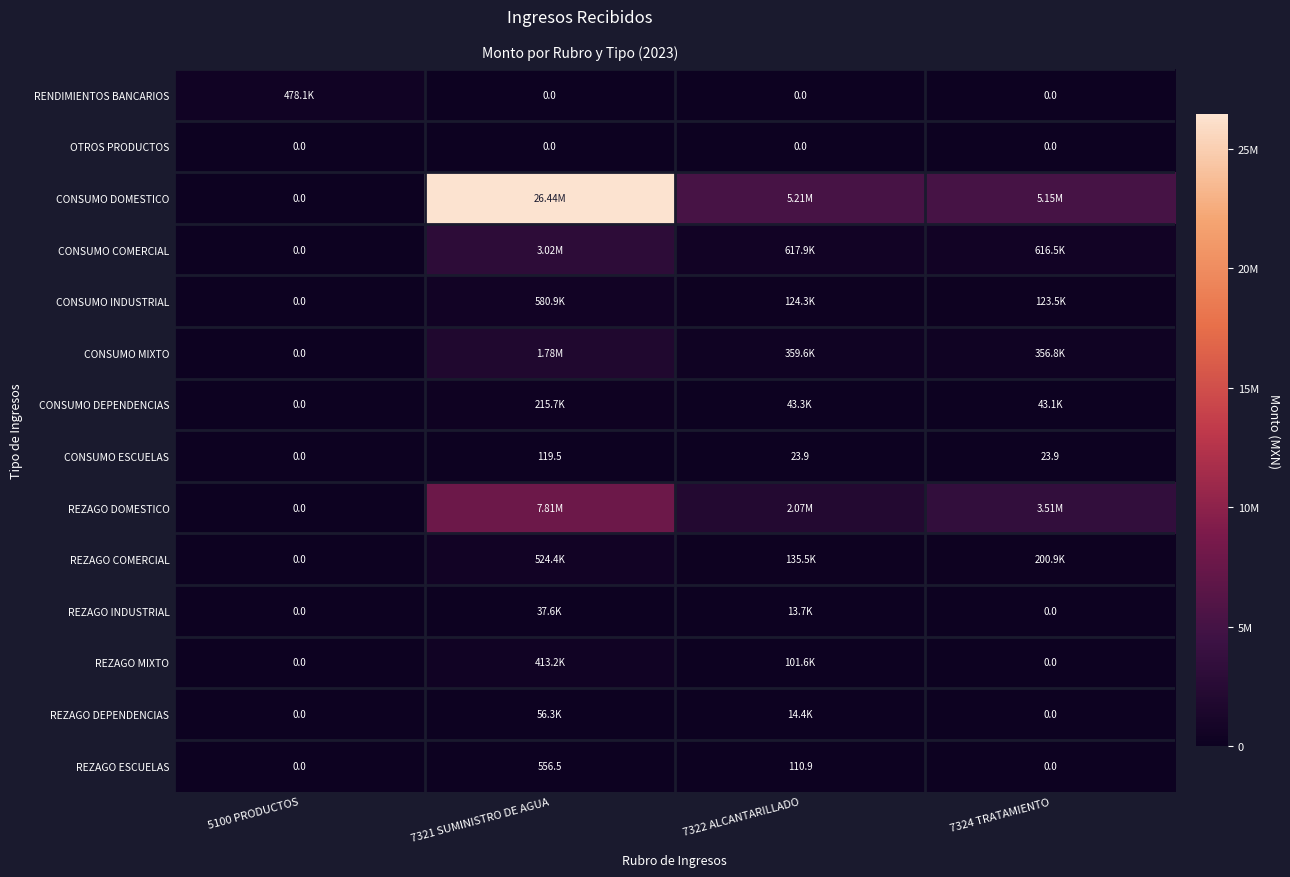

The REZAGO ESCUELAS series shows 194.9 at 7324 TRATAMIENTO. True or false?

False